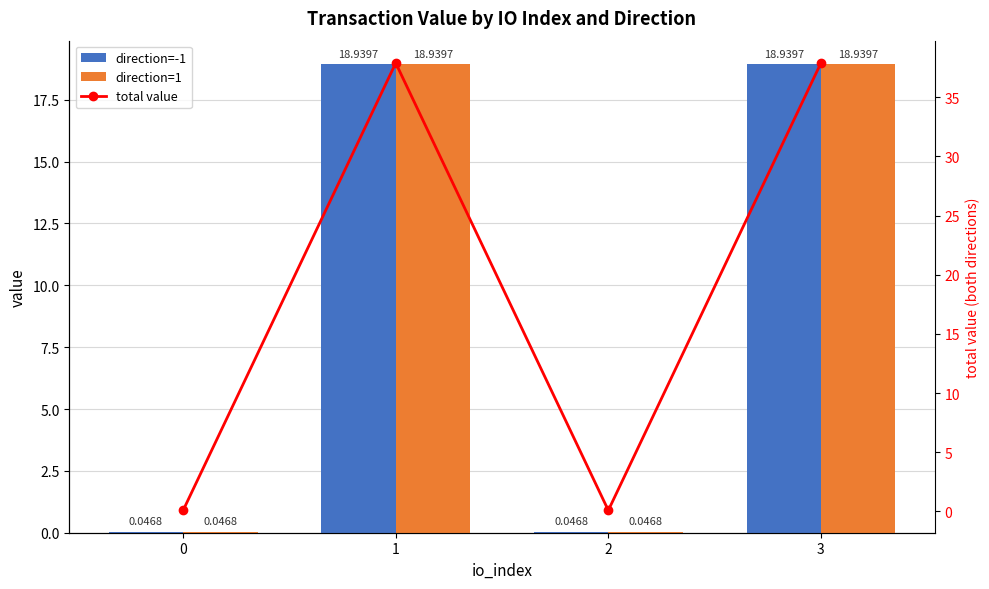

True or false: direction=1 has a value of 0.0 at 2.

False